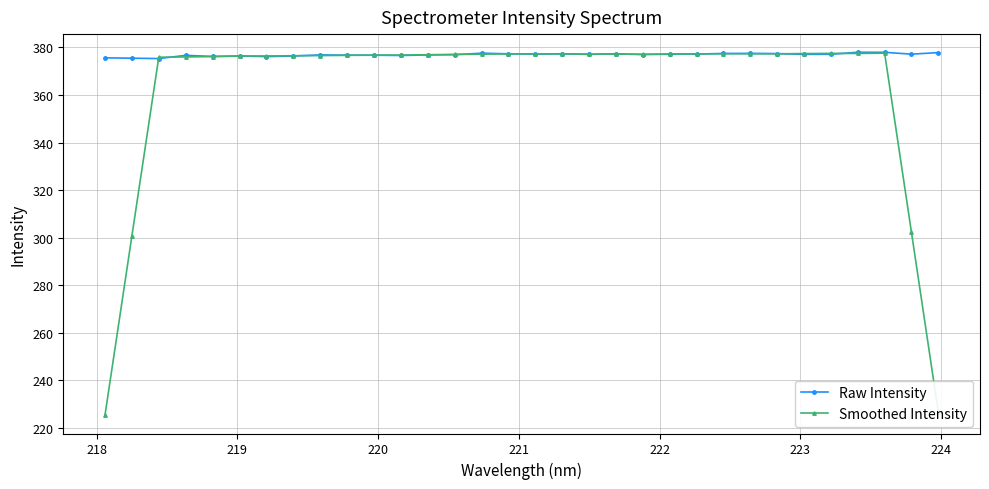

Which series has the widest spread of values?

Smoothed Intensity